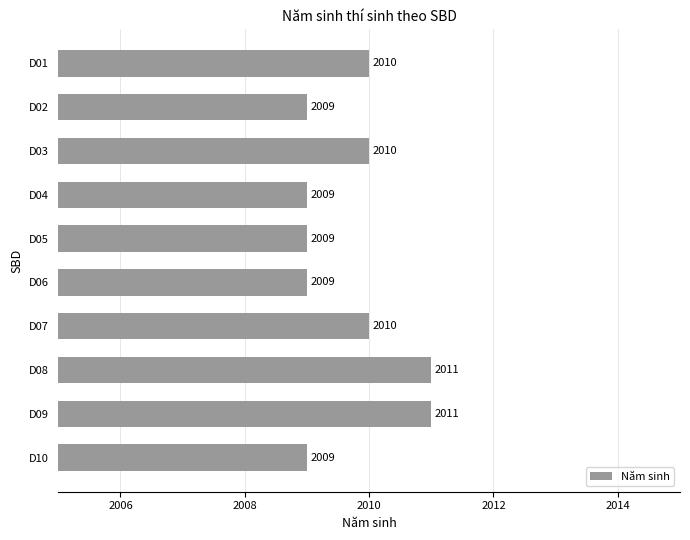

Is it true that the value at D08 is 2011?

True